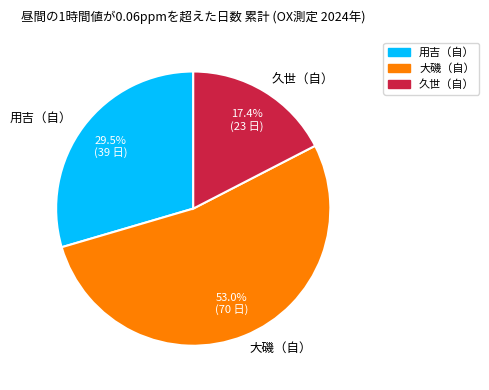

What is the majority slice?

大磯（自）